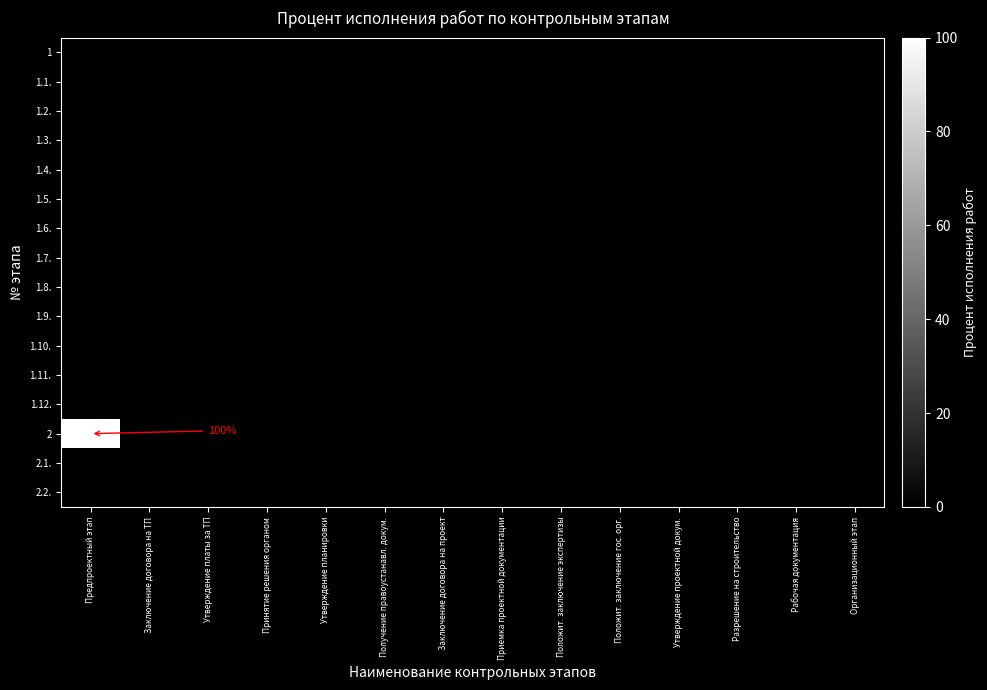

Which label corresponds to the smallest value in the chart?

Предпроектный этап